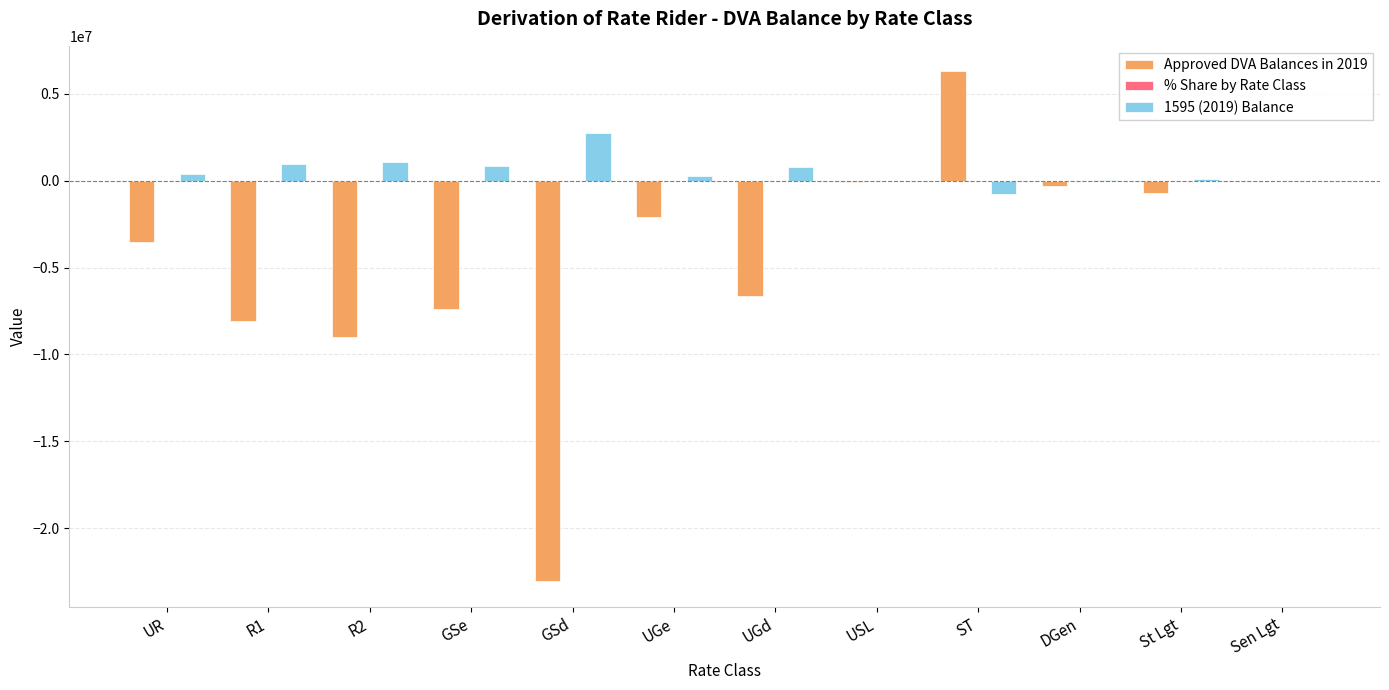

How many categories are shown in the chart?

12